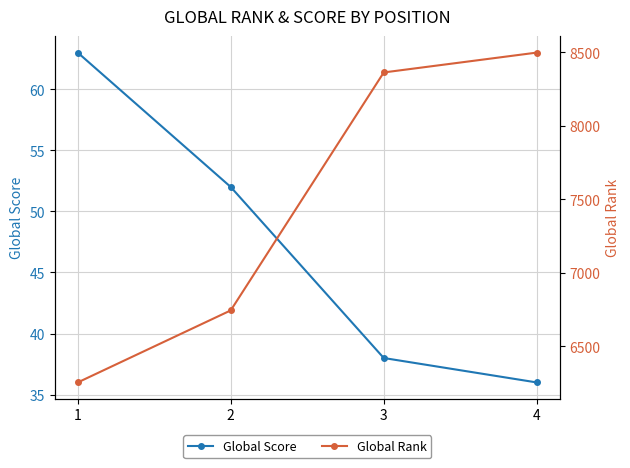

What is the total value across all series at 4?

8534